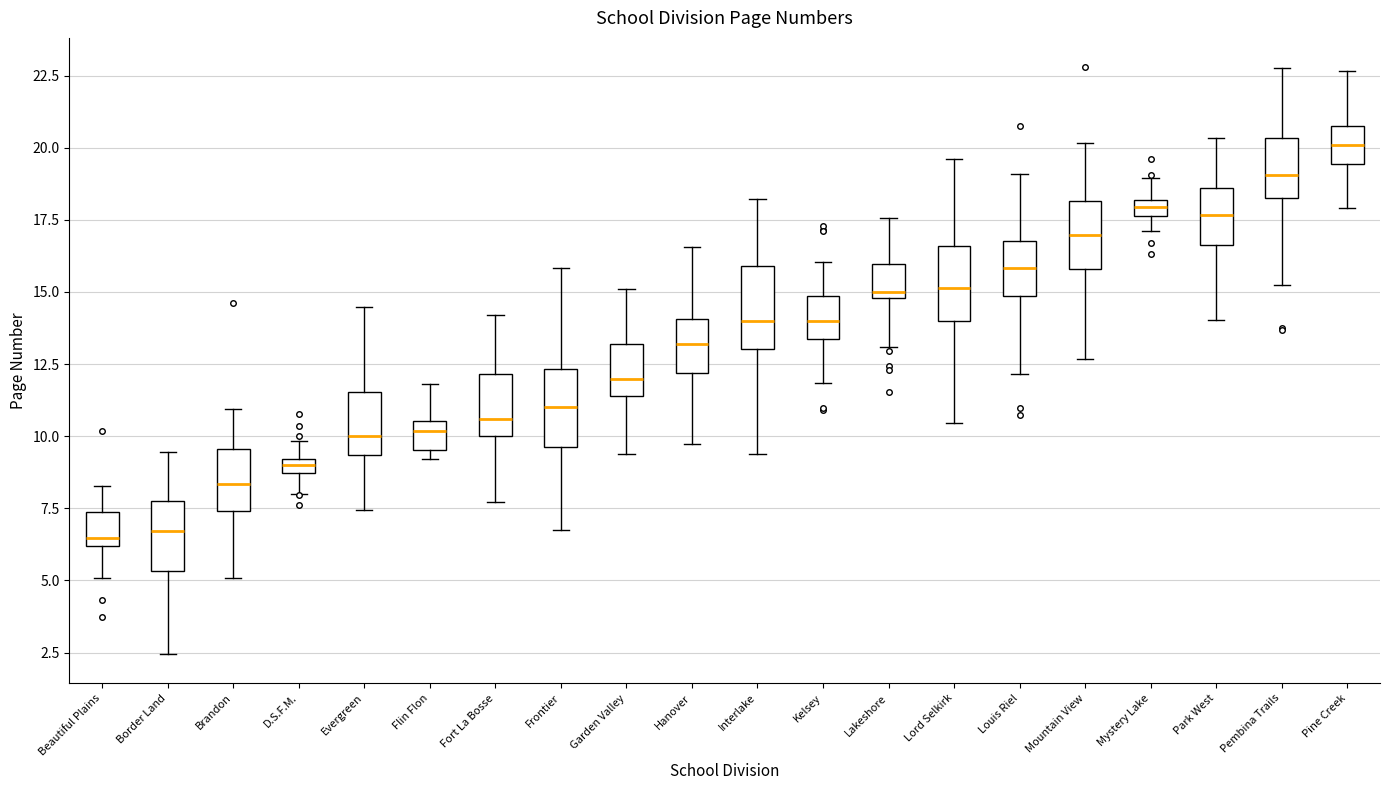

Where does the median line of the box for Pine Creek sit on the y-axis? The values are not printed on the chart, so give them approximately, as read against the axis.

20.0